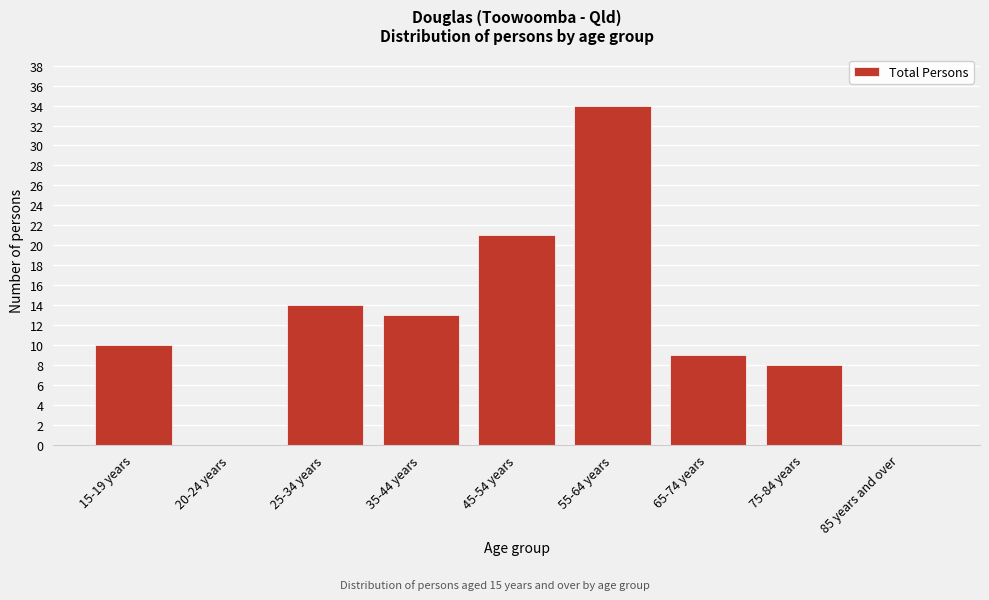

Reading left to right, transcribe all the data shown in this chart.

15-19 years=10	20-24 years=0	25-34 years=14	35-44 years=13	45-54 years=21	55-64 years=34	65-74 years=9	75-84 years=8	85 years and over=0